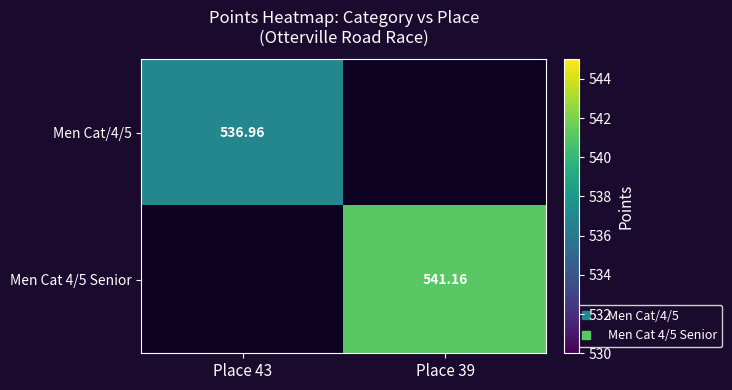

What is the lowest value of the Men Cat/4/5 series?

537.0